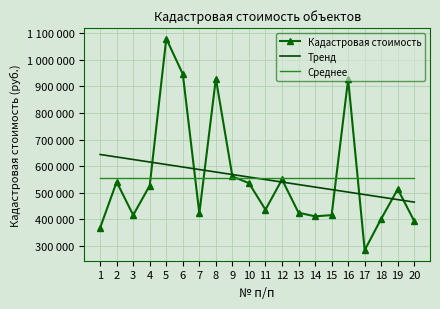

What are all the series names shown in the legend?

Кадастровая стоимость, Тренд, Среднее